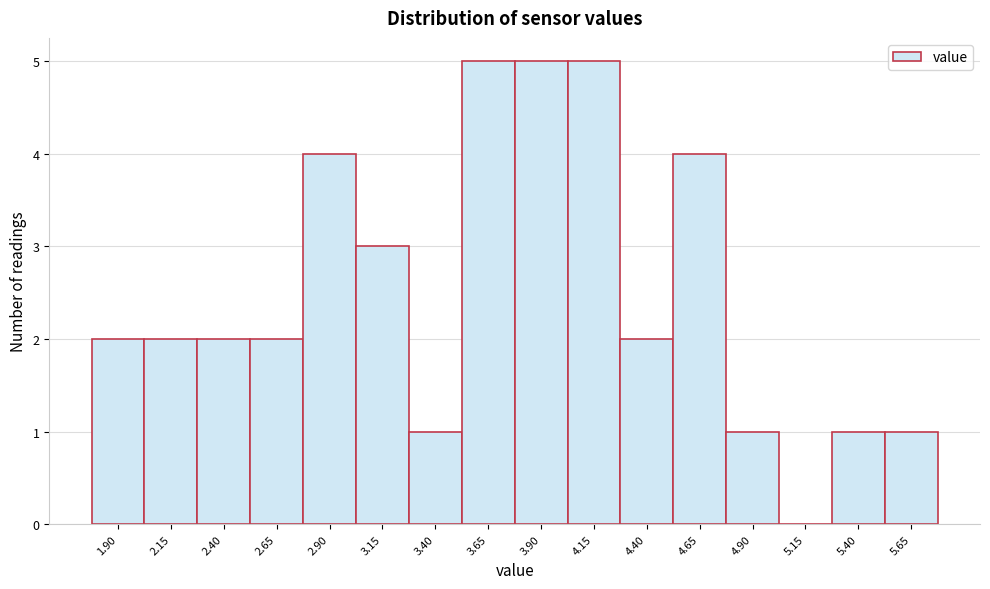

Reading left to right, list all the values displayed in this chart.

1.90=2	2.15=2	2.40=2	2.65=2	2.90=4	3.15=3	3.40=1	3.65=5	3.90=5	4.15=5	4.40=2	4.65=4	4.90=1	5.15=0	5.40=1	5.65=1